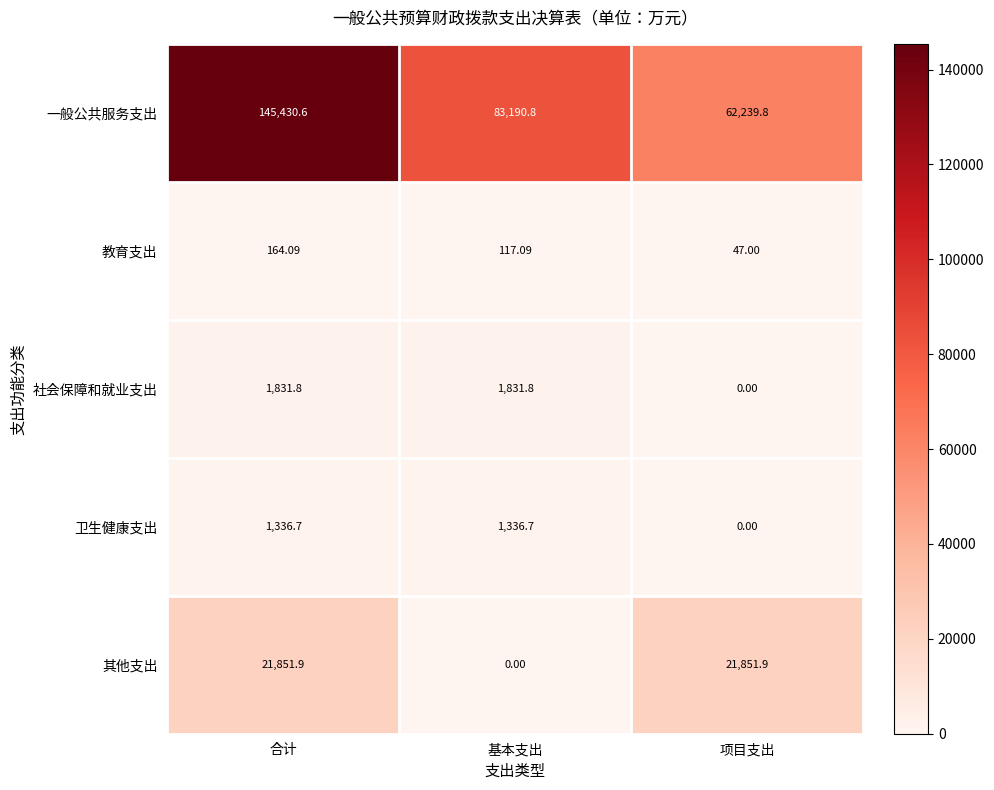

At 基本支出, list the series in order from smallest to largest.

其他支出, 教育支出, 卫生健康支出, 社会保障和就业支出, 一般公共服务支出